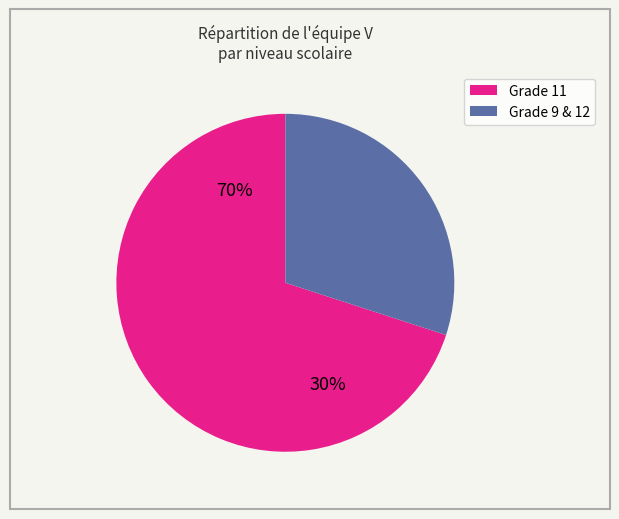

Is 14 the majority of the pie?

No